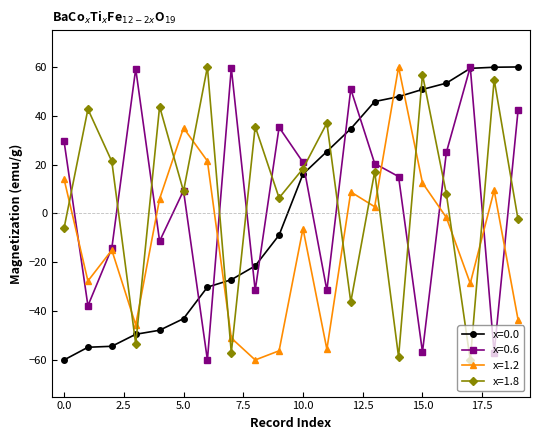

How many times do x=1.2 and x=0.0 cross each other?

3